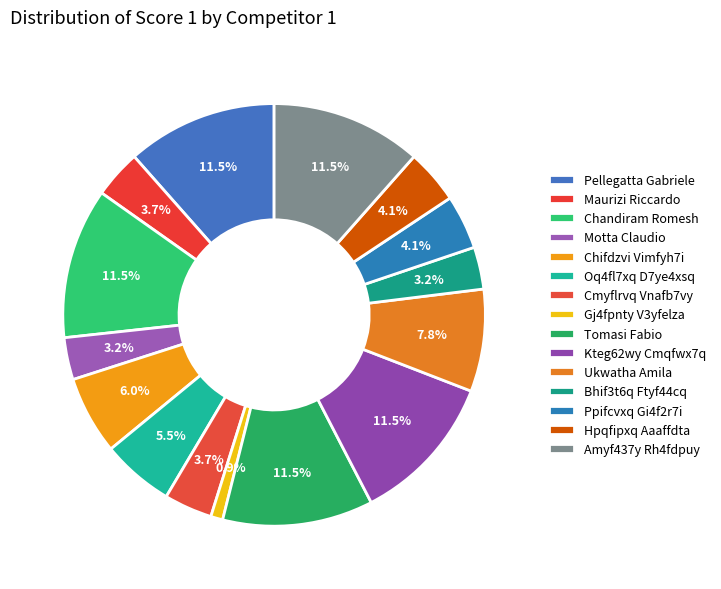

Is it true that Chandiram Romesh is 1% of the pie?

False